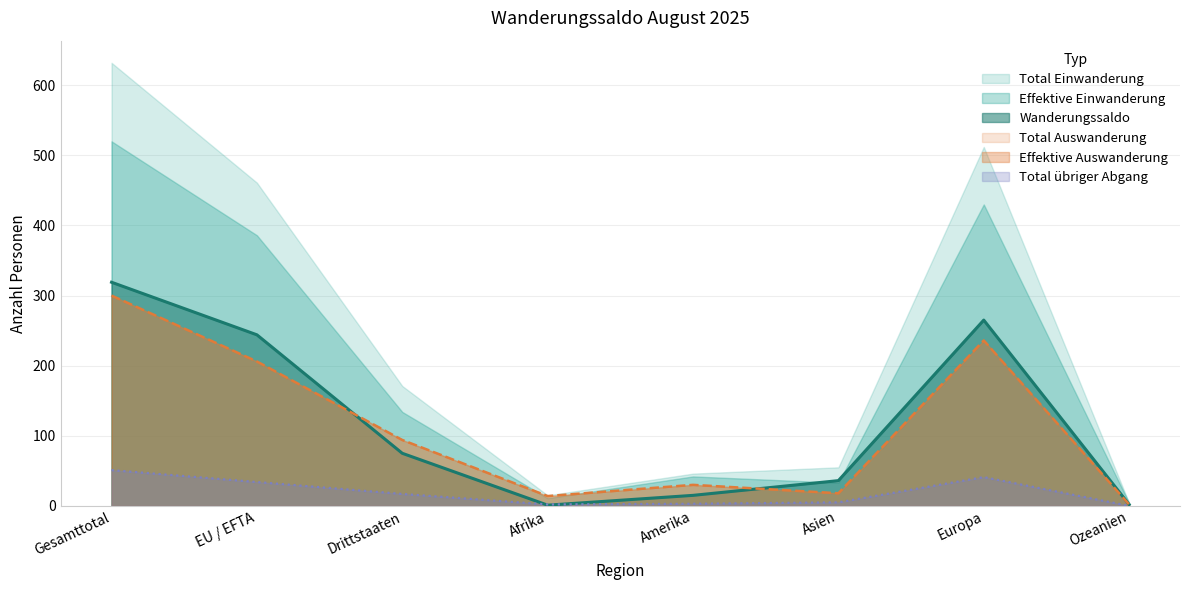

Does the chart have visible grid lines?

Yes